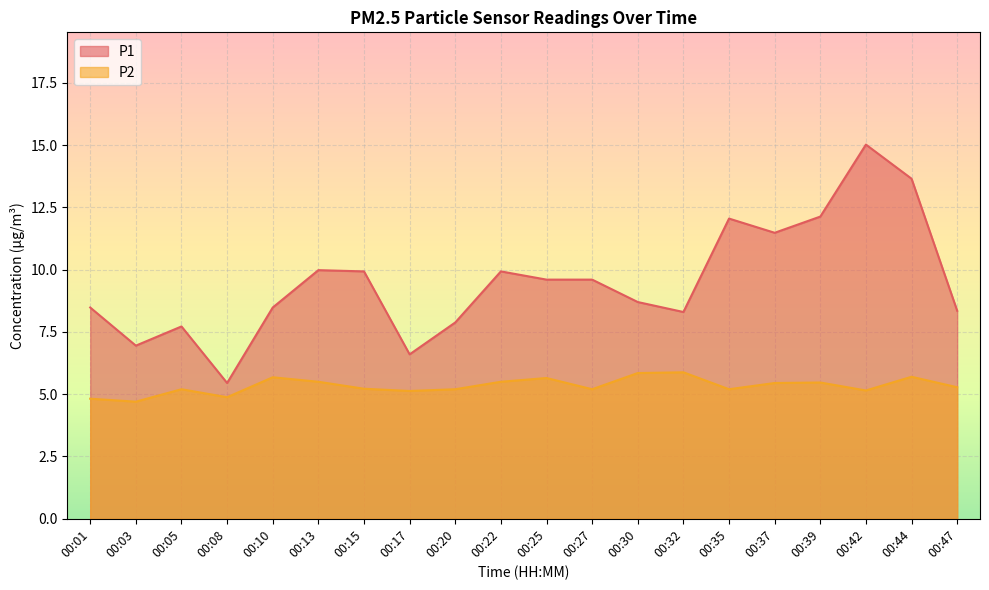

True or false: P2 and P1 intersect in this chart.

False